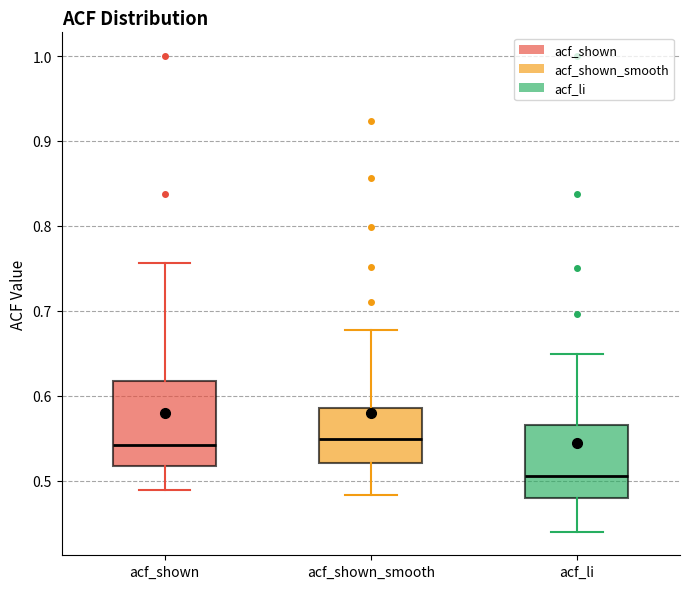

Where does the lower whisker of the box for acf_li end on the y-axis? The values are not printed on the chart, so give them approximately, as read against the axis.

0.44